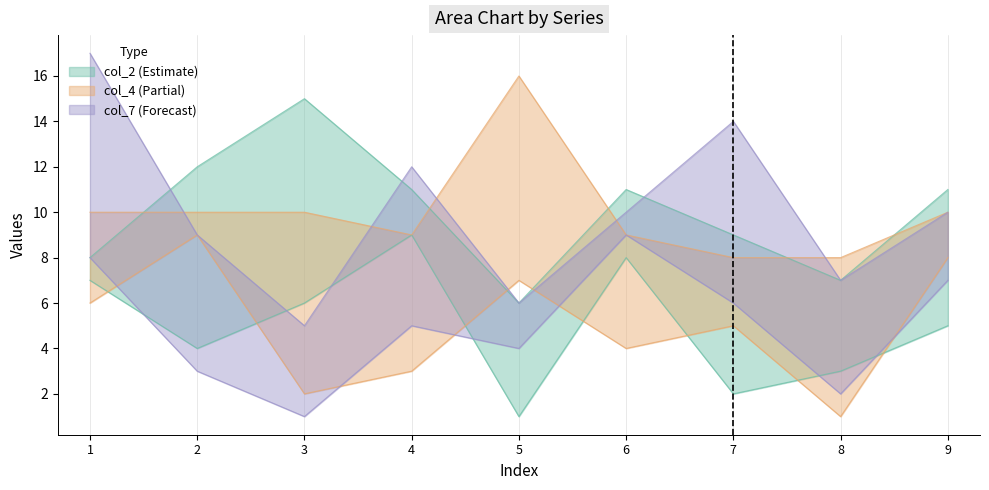

In col_2, how many points are lower than both neighbors (excluding endpoints)?

3